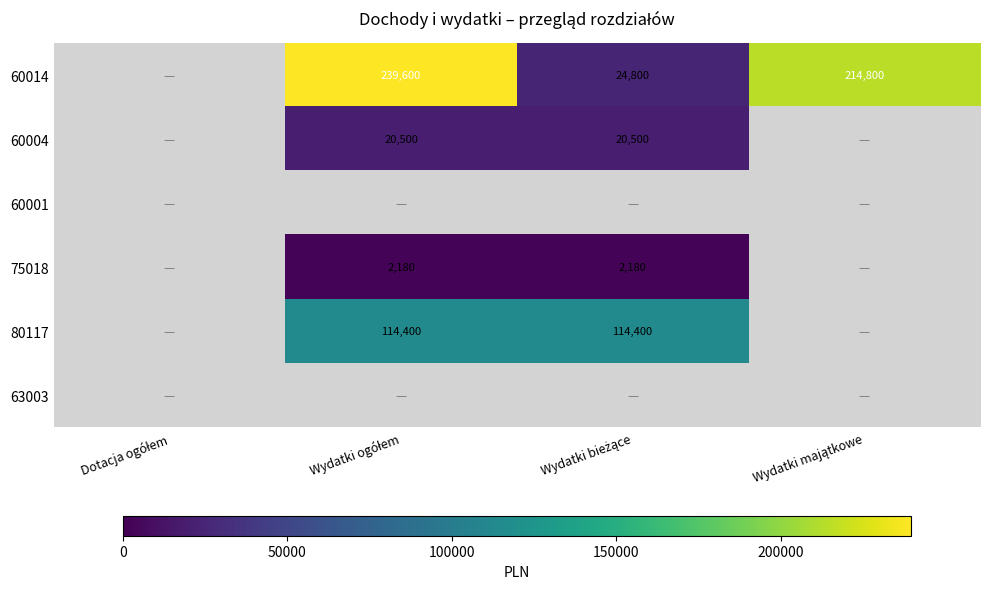

Which label corresponds to the largest value in the chart?

Wydatki ogółem